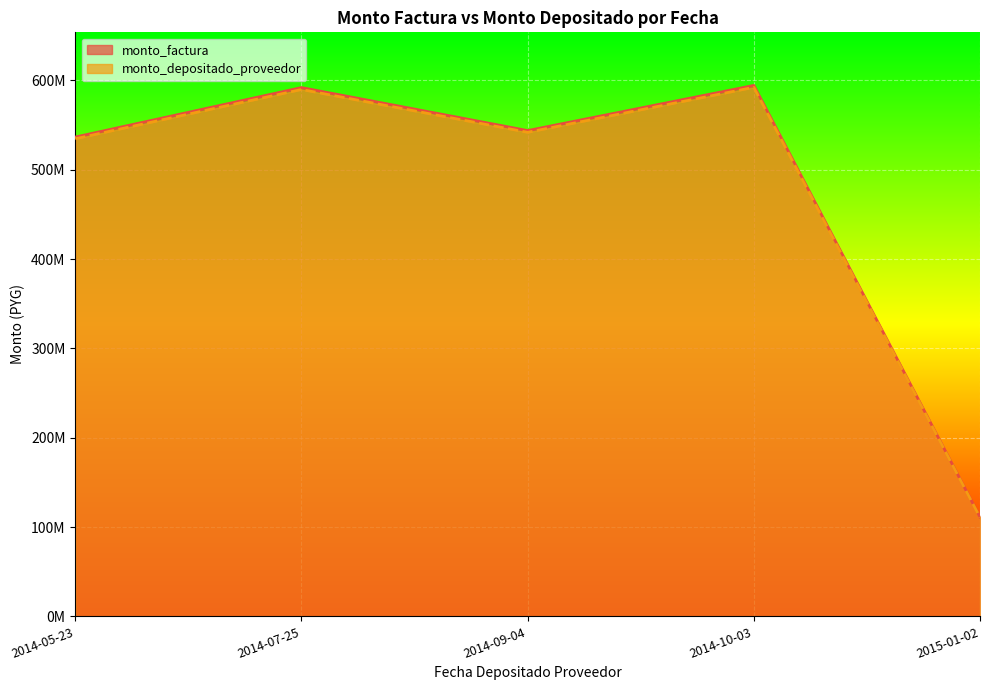

Which category has the lowest value in the monto_depositado_proveedor series?

2015-01-02